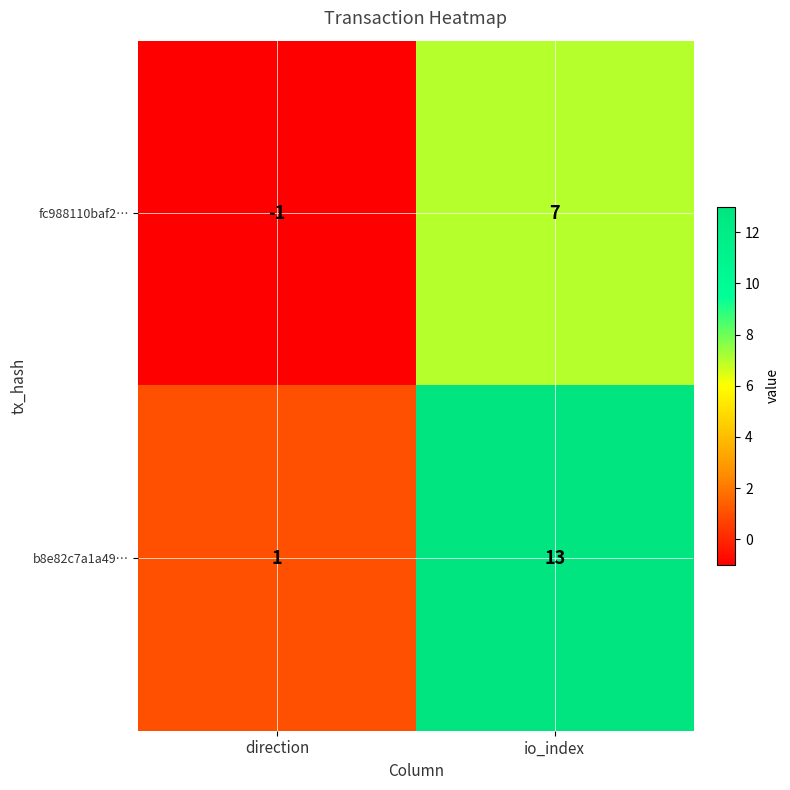

At which category does the chart reach its minimum across all series?

direction